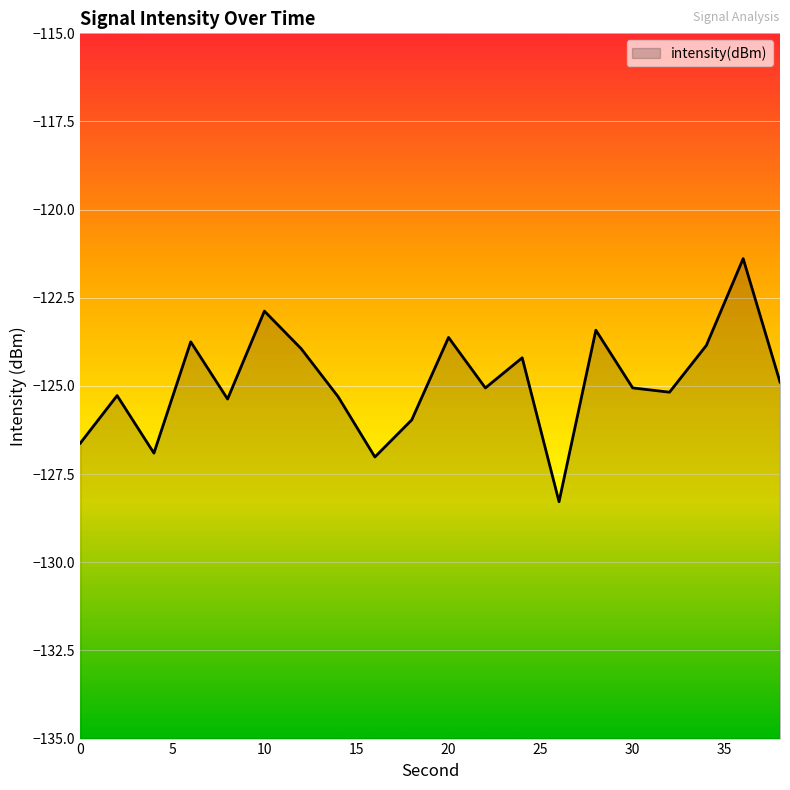

Where does the data first go above -125?

6